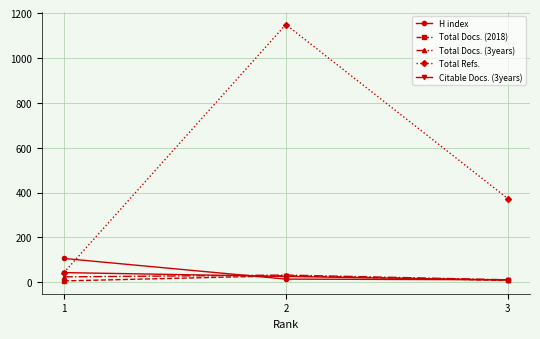

Is this an area chart (filled region under the line)?

No